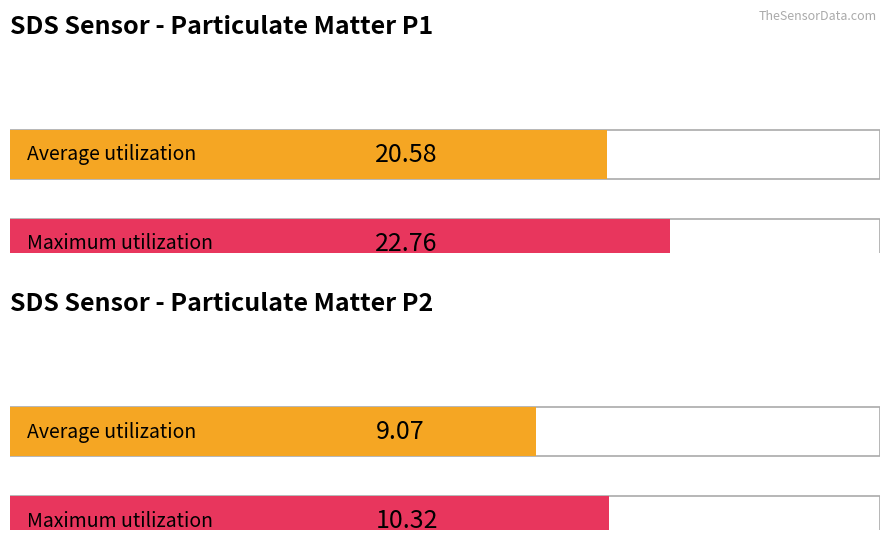

How many bars are there in each group?

2